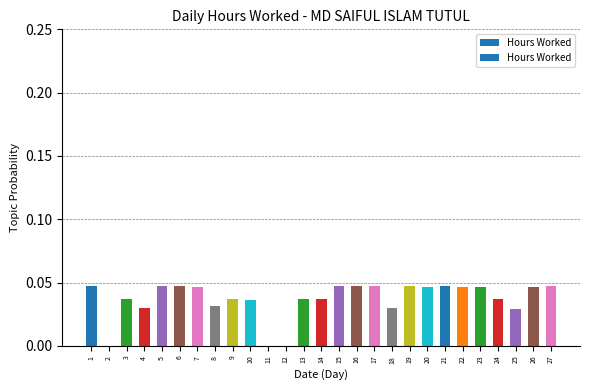

Between 24 and 18, which is larger?

24